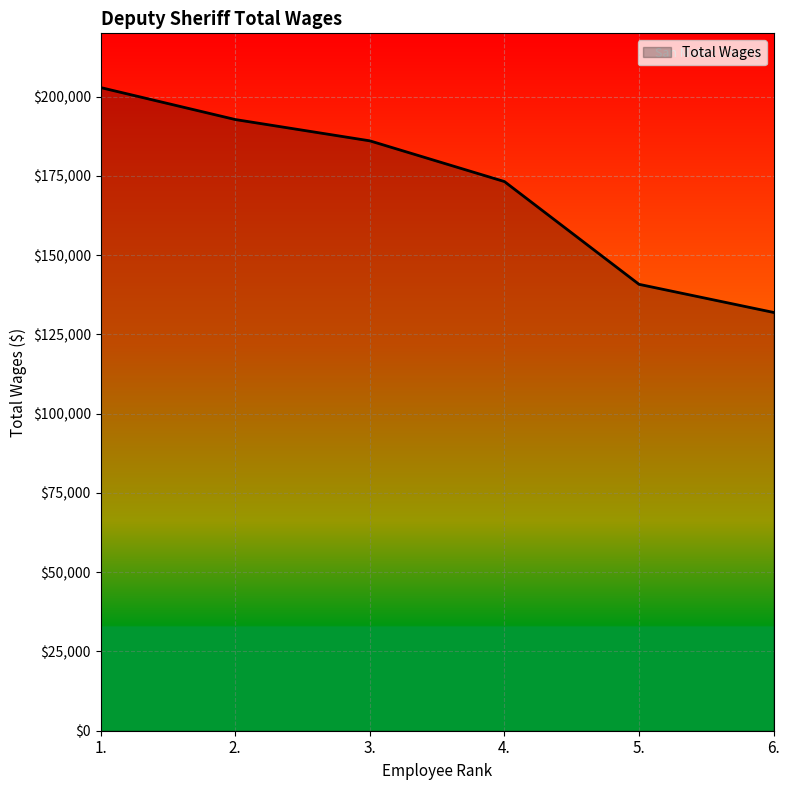

List the labels in order of value, largest first.

1., 2., 3., 4., 5., 6.